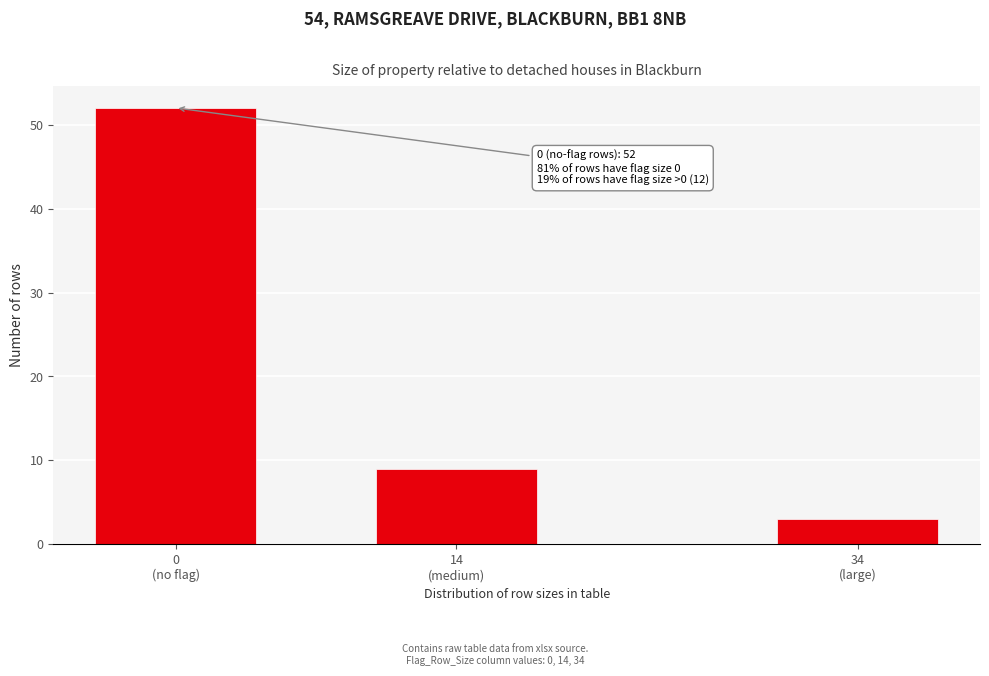

Reading left to right, what are all the values shown in this chart?

52	9	3